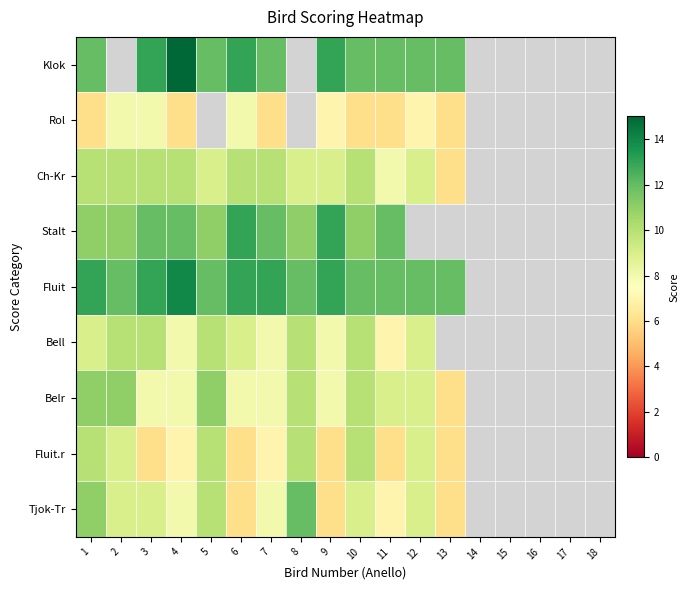

Rank the series at 10 from lowest to highest value.

Rol, Tjok-Tr, Ch-Kr, Bell, Belr, Fluit.r, Stalt, Klok, Fluit